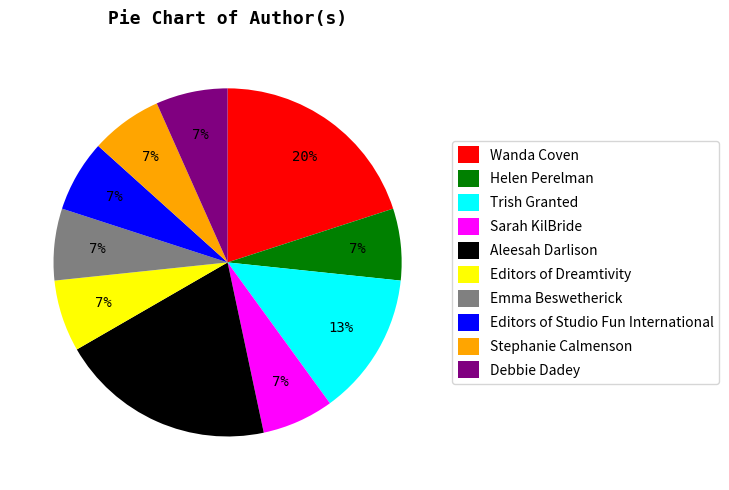

What percentage is the Emma Beswetherick slice, to the nearest percent?

7%